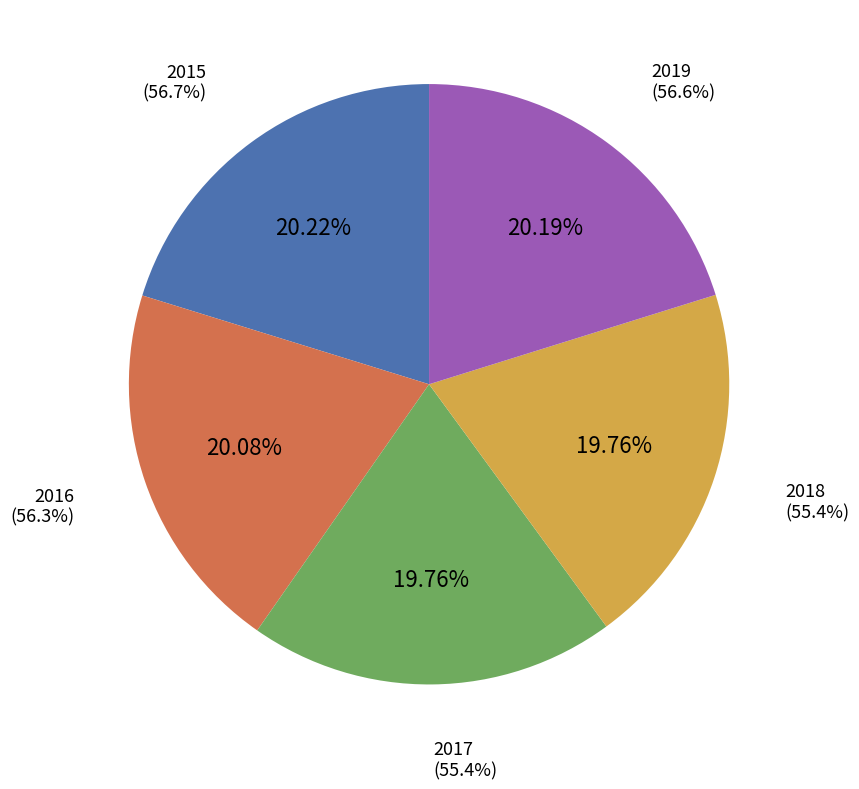

Which category has the smallest portion of the pie?

2017